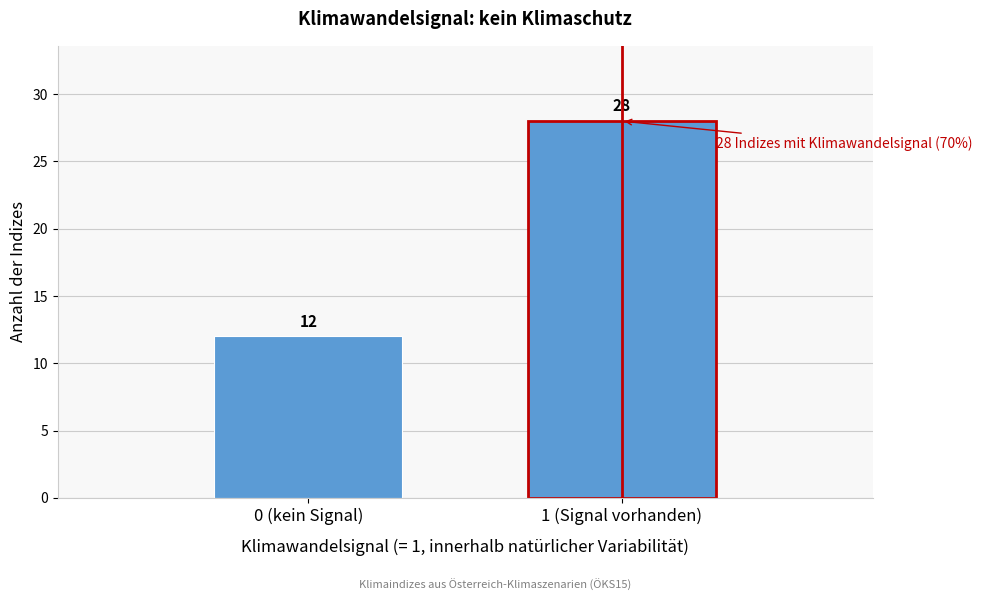

Reading right to left, what are all the values shown in this chart?

28	12